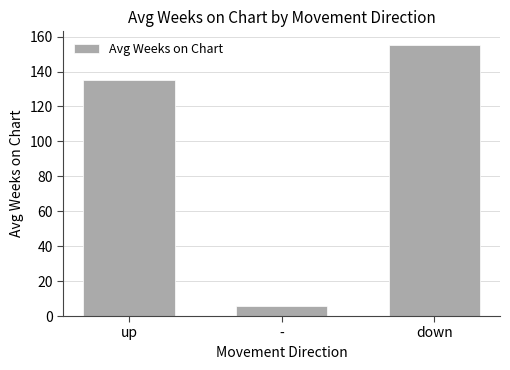

True or false: the data shows 187.4 at up.

False